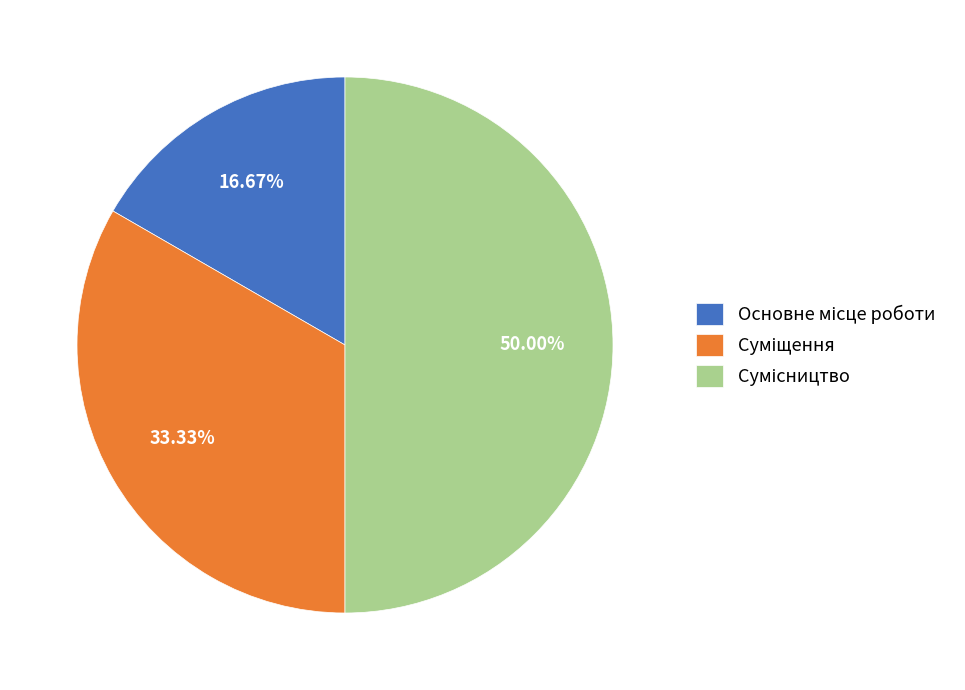

Count the number of slices in the pie.

3